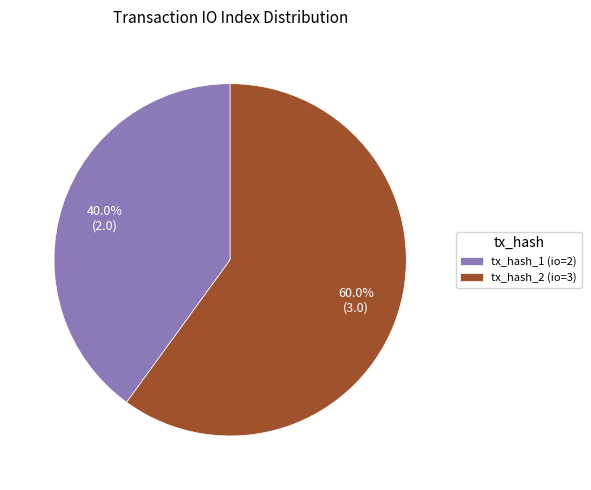

Count the number of slices in the pie.

2